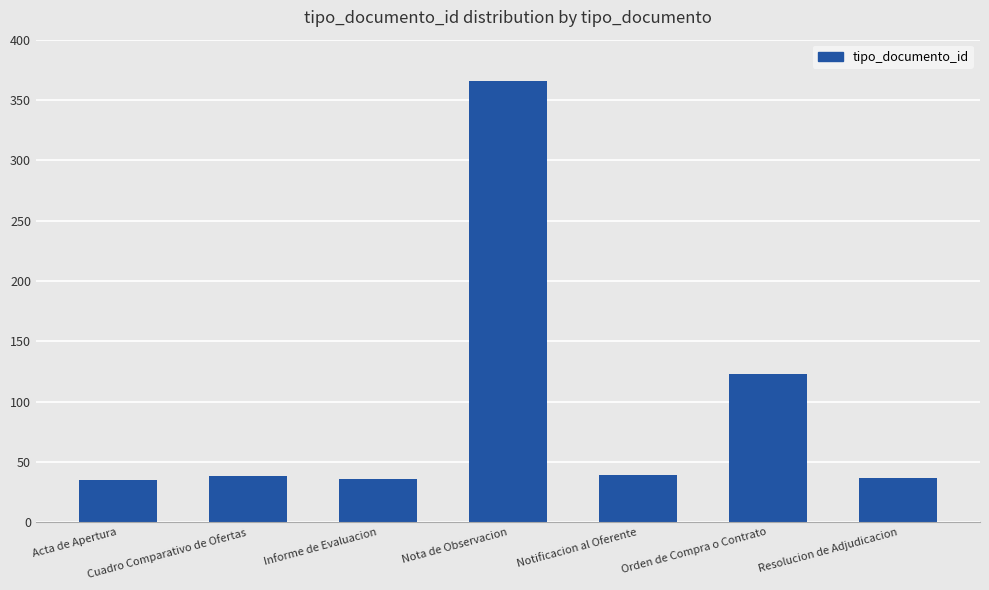

True or false: the data shows 60 at Resolucion de Adjudicacion.

False